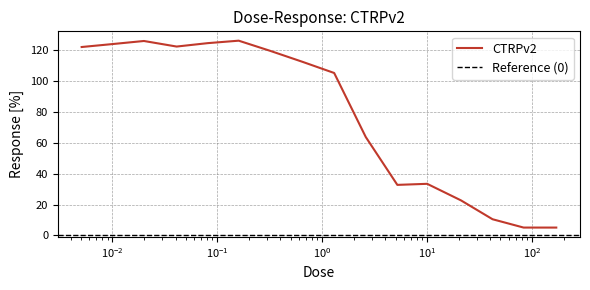

At which label does the data first exceed 112?

0.0051